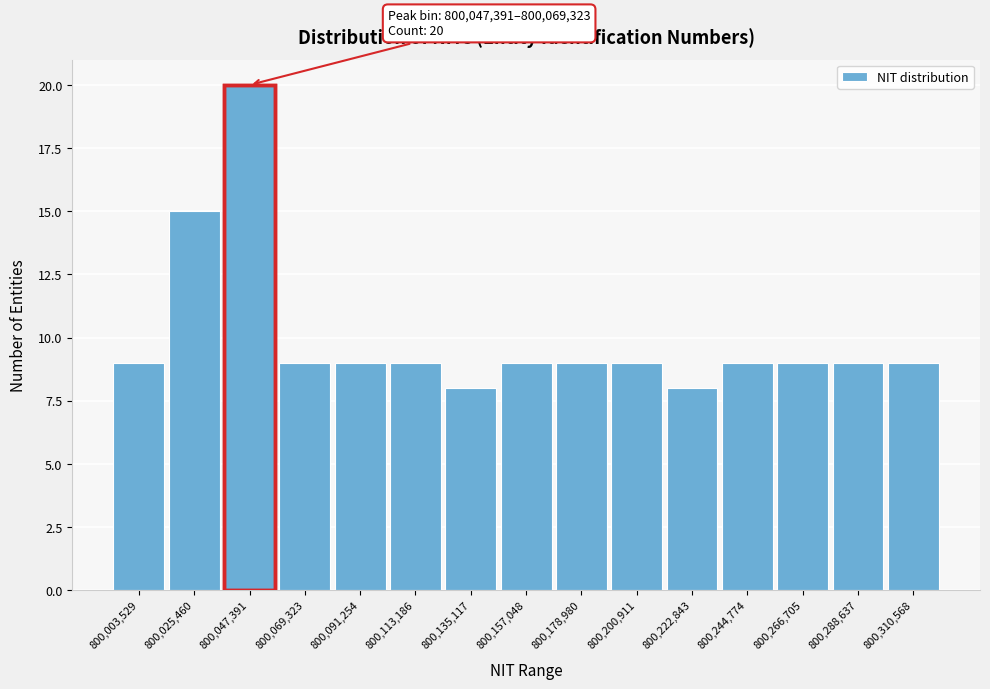

Reading left to right, list all the values displayed in this chart.

800,003,529=9	800,025,460=15	800,047,391=20	800,069,323=9	800,091,254=9	800,113,186=9	800,135,117=8	800,157,048=9	800,178,980=9	800,200,911=9	800,222,843=8	800,244,774=9	800,266,705=9	800,288,637=9	800,310,568=9